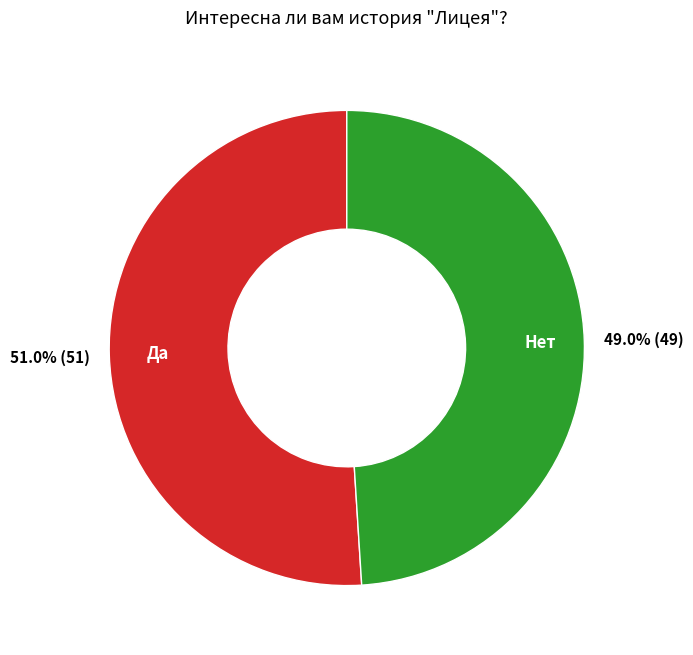

How many slices are in this pie chart?

2